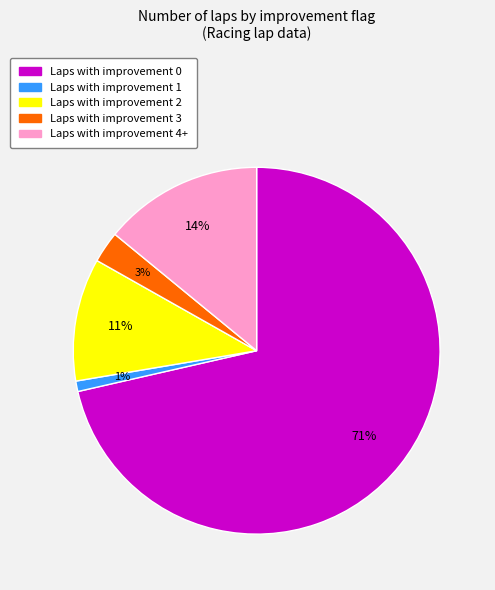

Between Laps with improvement 1 and Laps with improvement 2, which is larger?

Laps with improvement 2